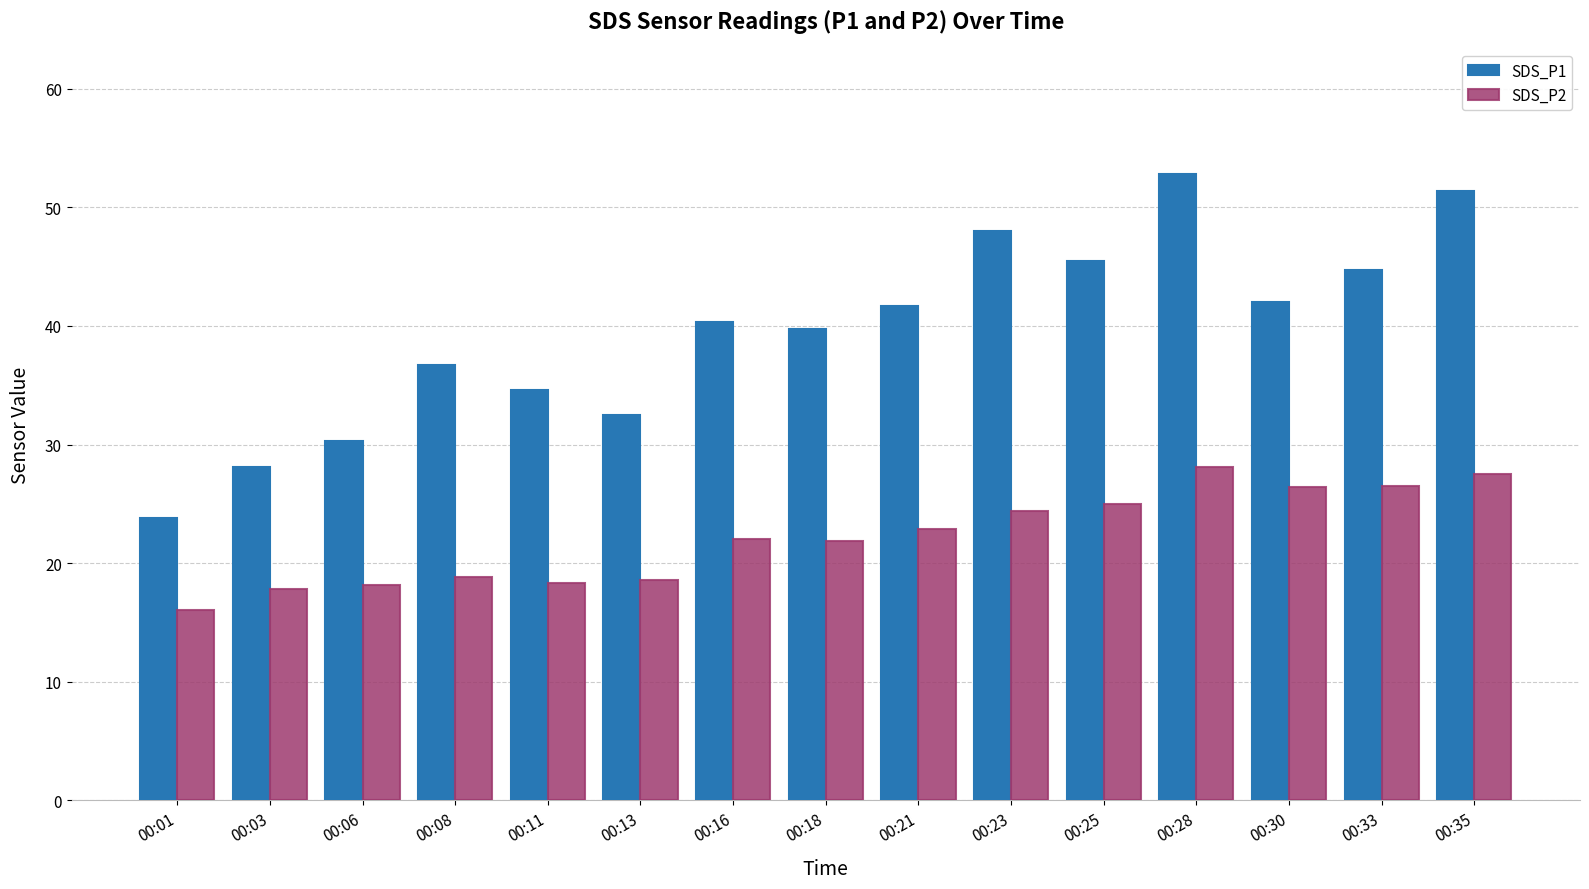

Count the number of data series in this chart.

2